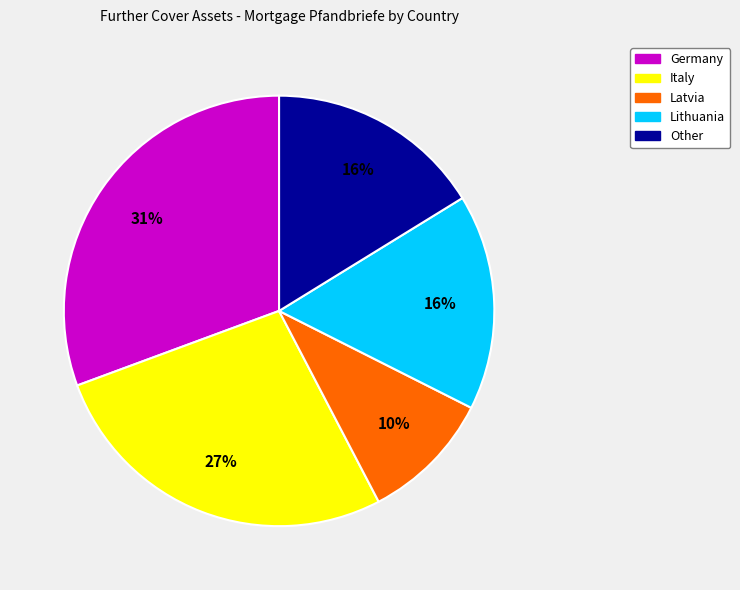

Does Germany account for over 50% of the chart?

No